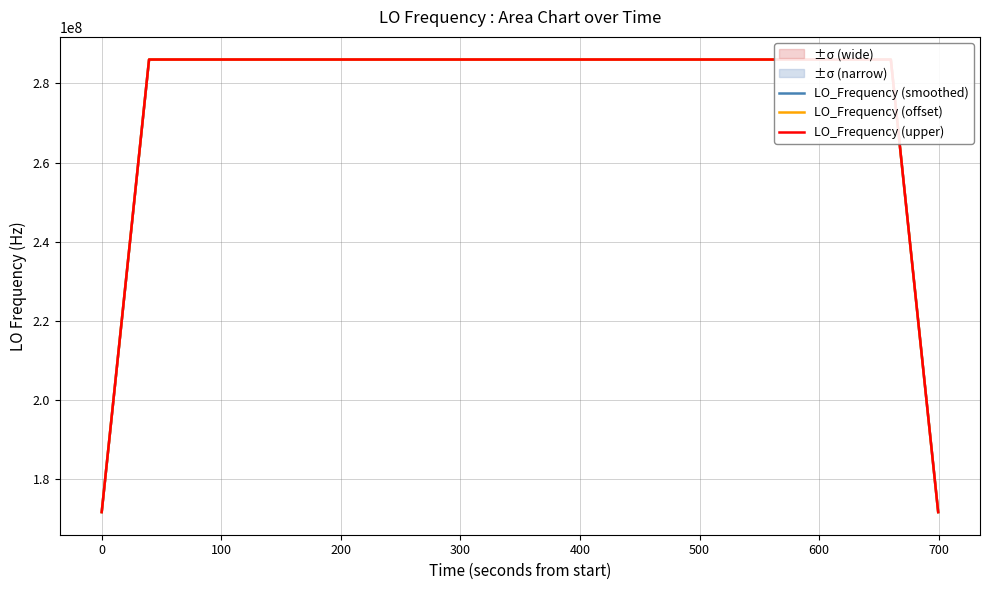

Reading right to left, what are all the values shown in this chart?

LO_Frequency (smoothed): 171628198.0	228837597.7	286046997.5	286046997.2	286046996.6	286046996.7	286046995.7	286046995.0	286046995.5	286046995.7	286046995.6	286046996.8	286046997.5	286046998.5	286046998.3	286046998.2	286046997.7	286046996.6	286046995.6	286046996.1	286046996.4	286046995.7	286046996.3	286046996.6	286046996.5	286046996.3	286046996.3	286046995.8	286046994.9	286046993.9	286046993.5	286046993.5	286046994.1	286046994.4	228837596.0	171628197.1
LO_Frequency (offset): 171628197.4	228837597.1	286046996.9	286046996.6	286046996.0	286046996.1	286046995.1	286046994.4	286046994.9	286046995.1	286046995.0	286046996.2	286046996.9	286046997.9	286046997.7	286046997.5	286046997.1	286046996.0	286046994.9	286046995.5	286046995.8	286046995.1	286046995.6	286046996.0	286046995.9	286046995.7	286046995.7	286046995.1	286046994.2	286046993.3	286046992.8	286046992.9	286046993.5	286046993.8	228837595.4	171628196.4
LO_Frequency (upper): 171628198.4	228837598.1	286046997.9	286046997.6	286046997.0	286046997.1	286046996.1	286046995.4	286046995.9	286046996.1	286046996.0	286046997.2	286046997.9	286046998.9	286046998.7	286046998.6	286046998.1	286046997.0	286046996.0	286046996.5	286046996.8	286046996.1	286046996.7	286046997.0	286046996.9	286046996.7	286046996.7	286046996.2	286046995.3	286046994.3	286046993.9	286046993.9	286046994.5	286046994.8	228837596.4	171628197.5